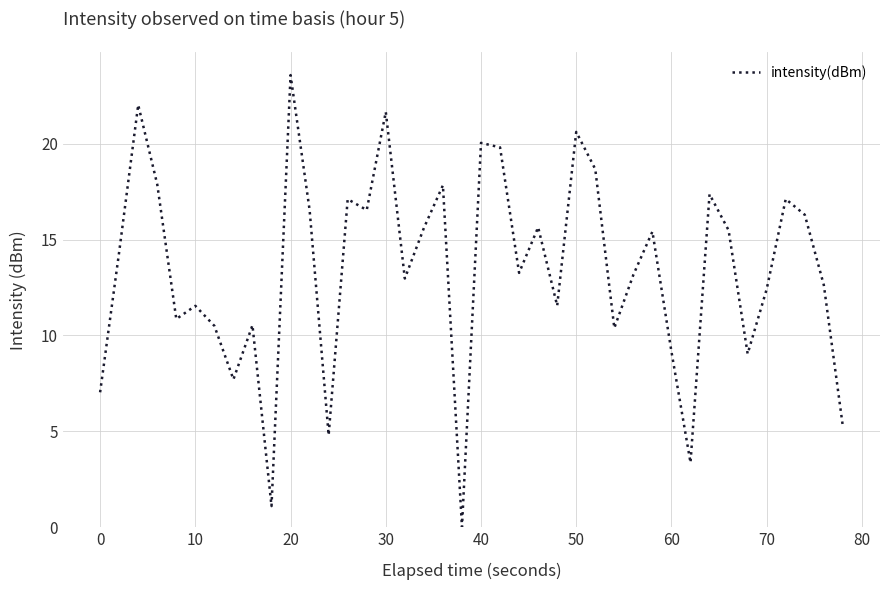

What is the greatest value displayed?

23.6